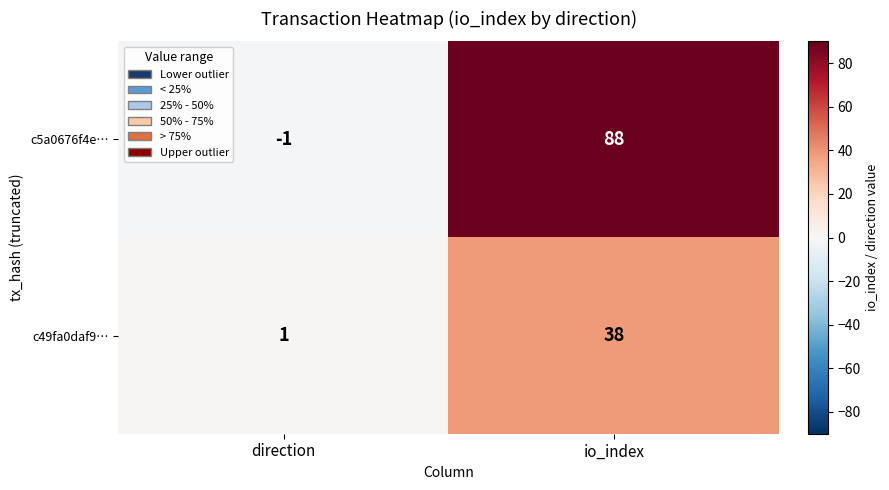

Reading right to left, what are all the values shown in this chart?

c5a0676f4e…: 88	-1
c49fa0daf9…: 38	1